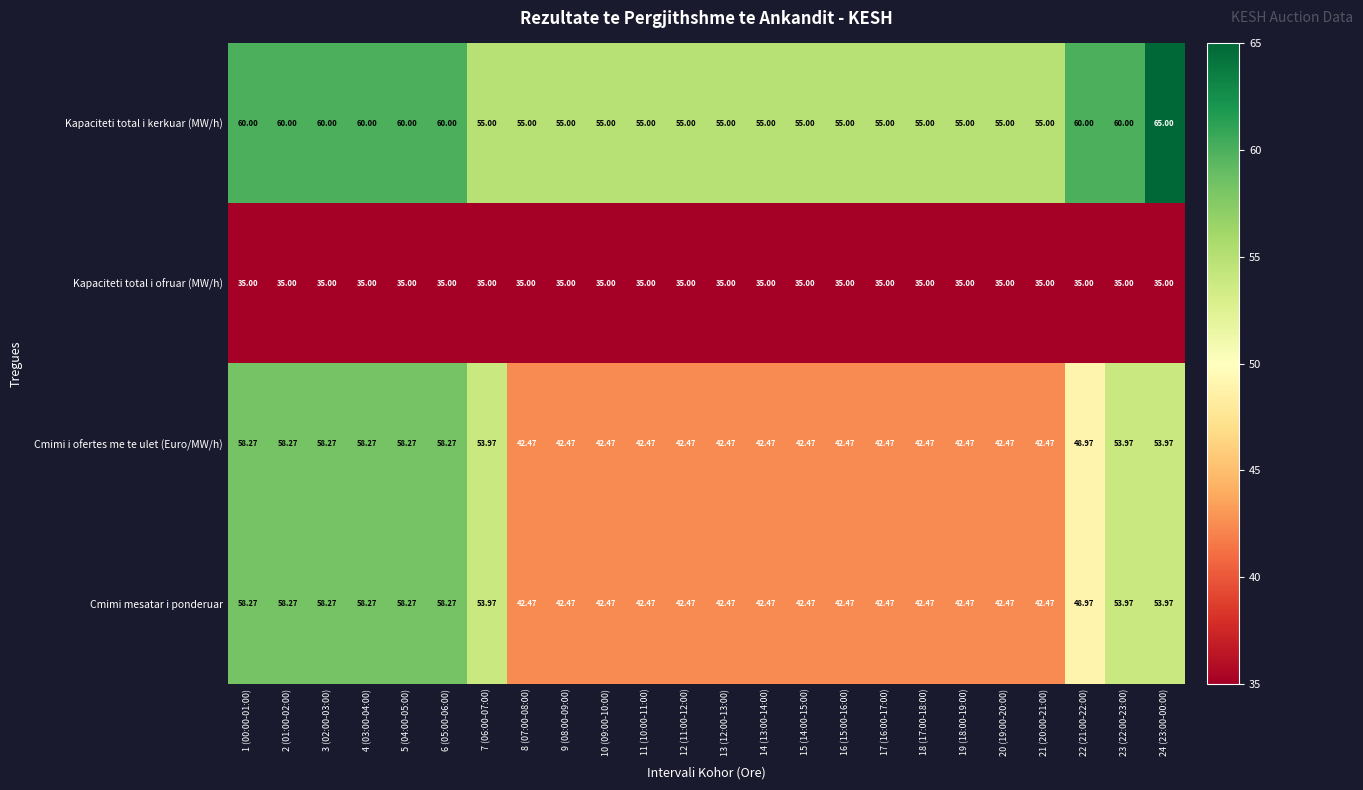

Is the value of Kapaciteti total i kerkuar (MW/h) at 3 (02:00-03:00) greater than the value of Kapaciteti total i ofruar (MW/h) at 19 (18:00-19:00)?

Yes